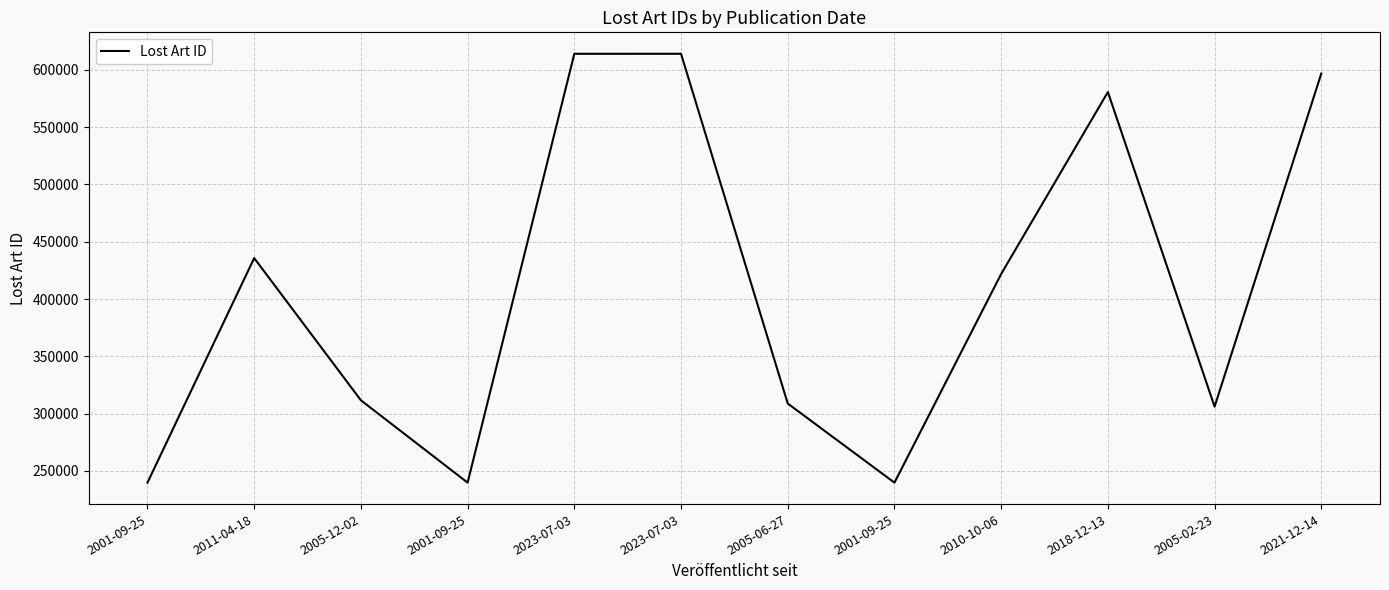

True or false: there are more than 0 points higher than both neighbors.

True